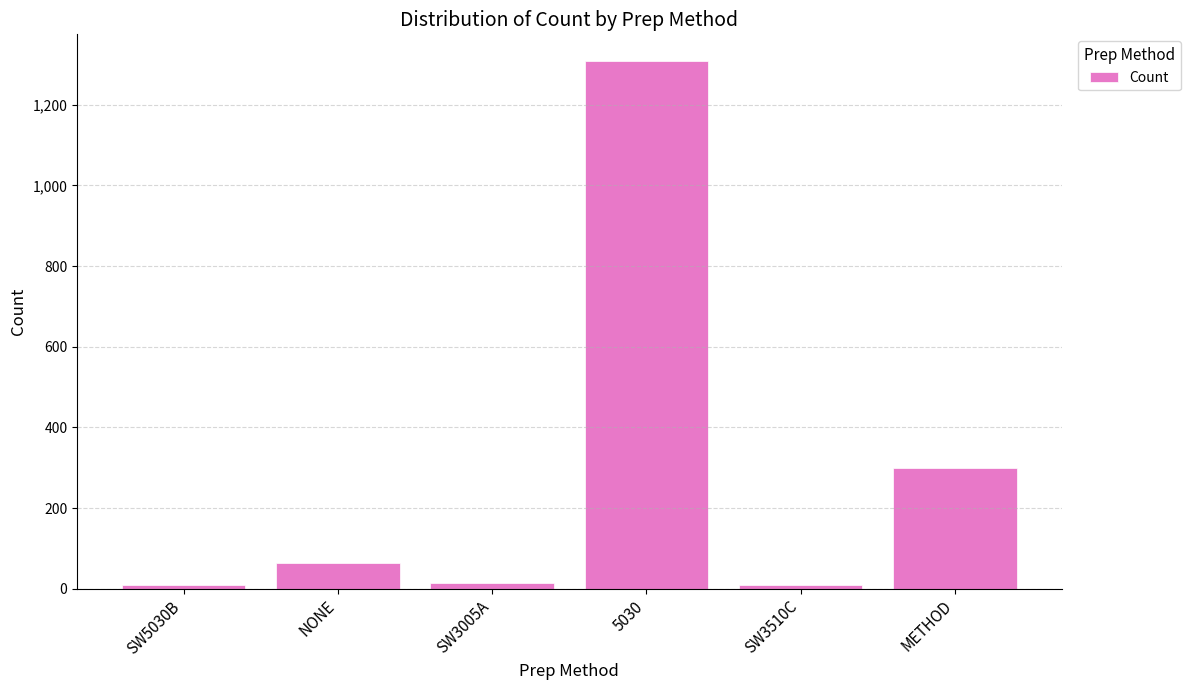

How many distinct data groups are displayed?

1